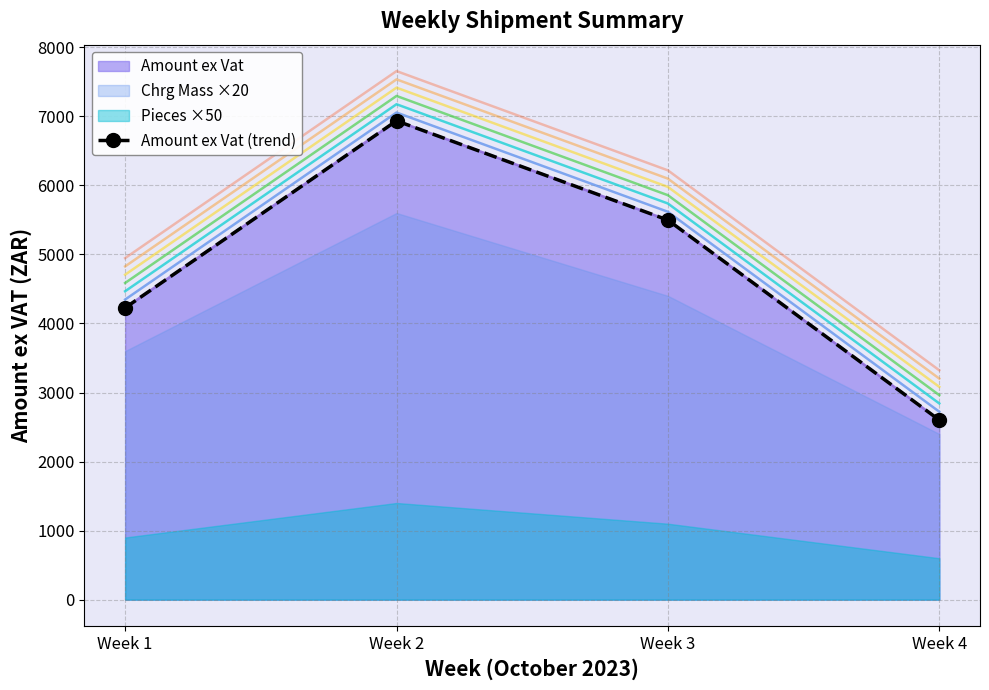

How many values are below 5497?

2